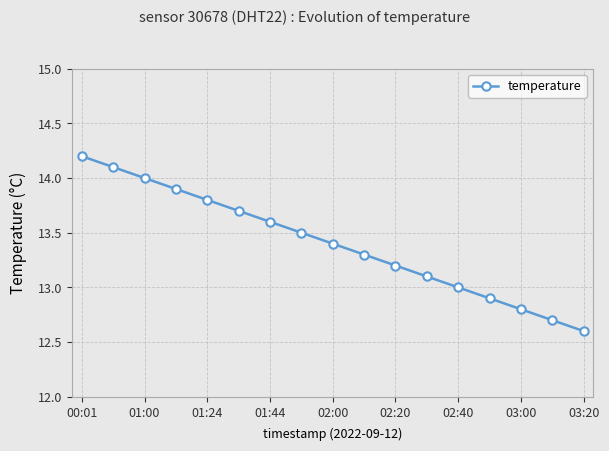

What is the maximum value shown in the chart?

14.2